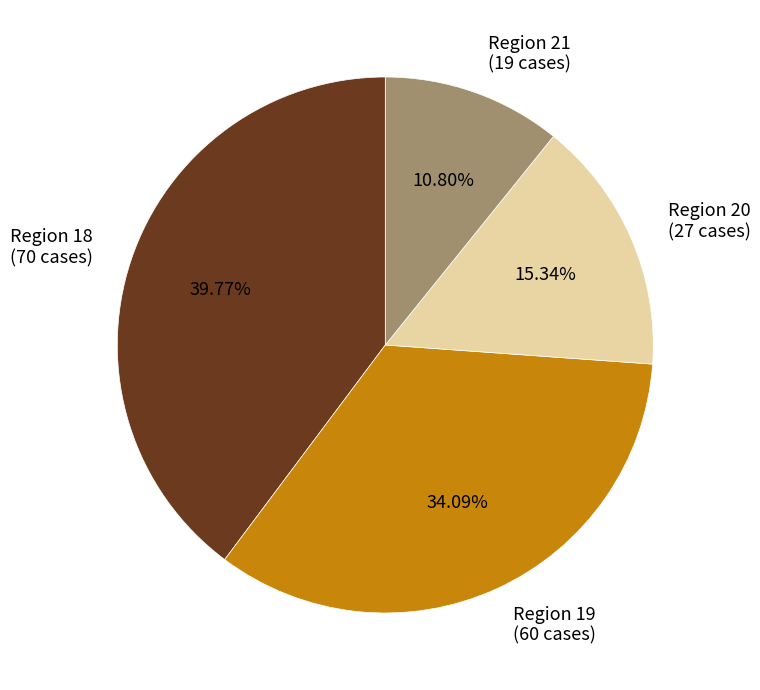

Rank the categories by value from highest to lowest.

Region 18 (70 cases), Region 19 (60 cases), Region 20 (27 cases), Region 21 (19 cases)